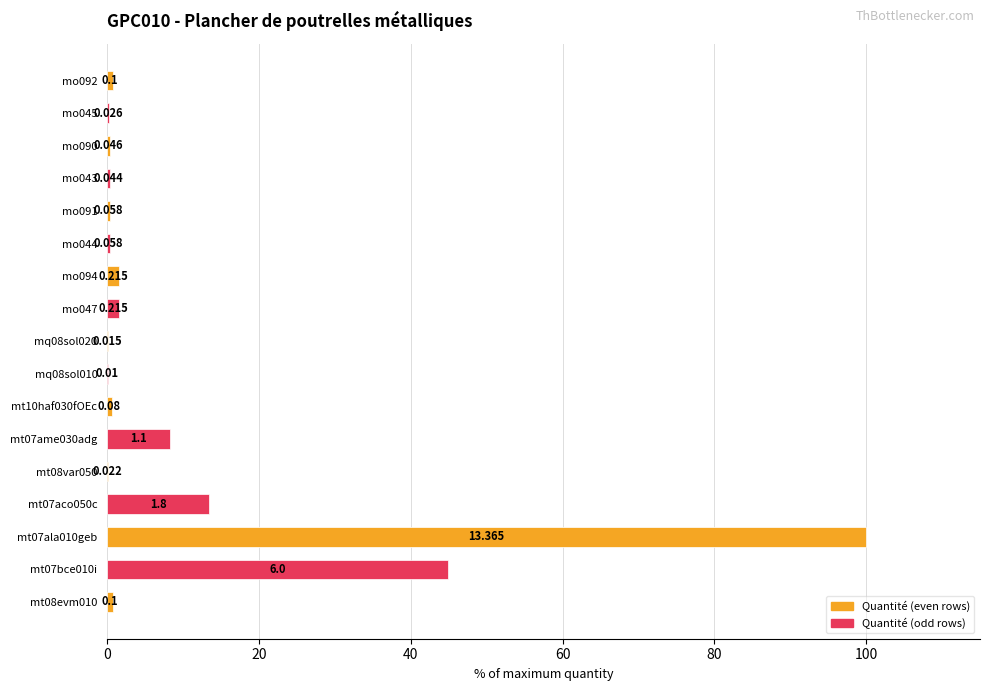

List the labels in order of value, largest first.

mt07ala010geb, mt07bce010i, mt07aco050c, mt07ame030adg, mo047, mo094, mt08evm010, mo092, mt10haf030fOEc, mo044, mo091, mo090, mo043, mo045, mt08var050, mq08sol020, mq08sol010